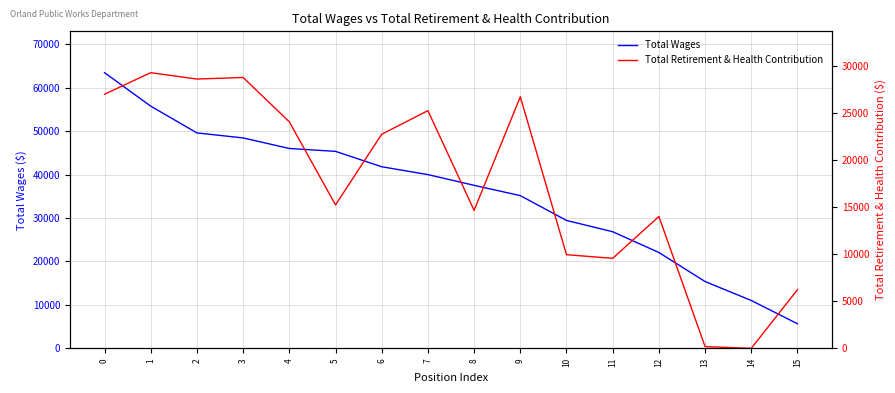

Does the chart display data point markers on the line(s)?

No